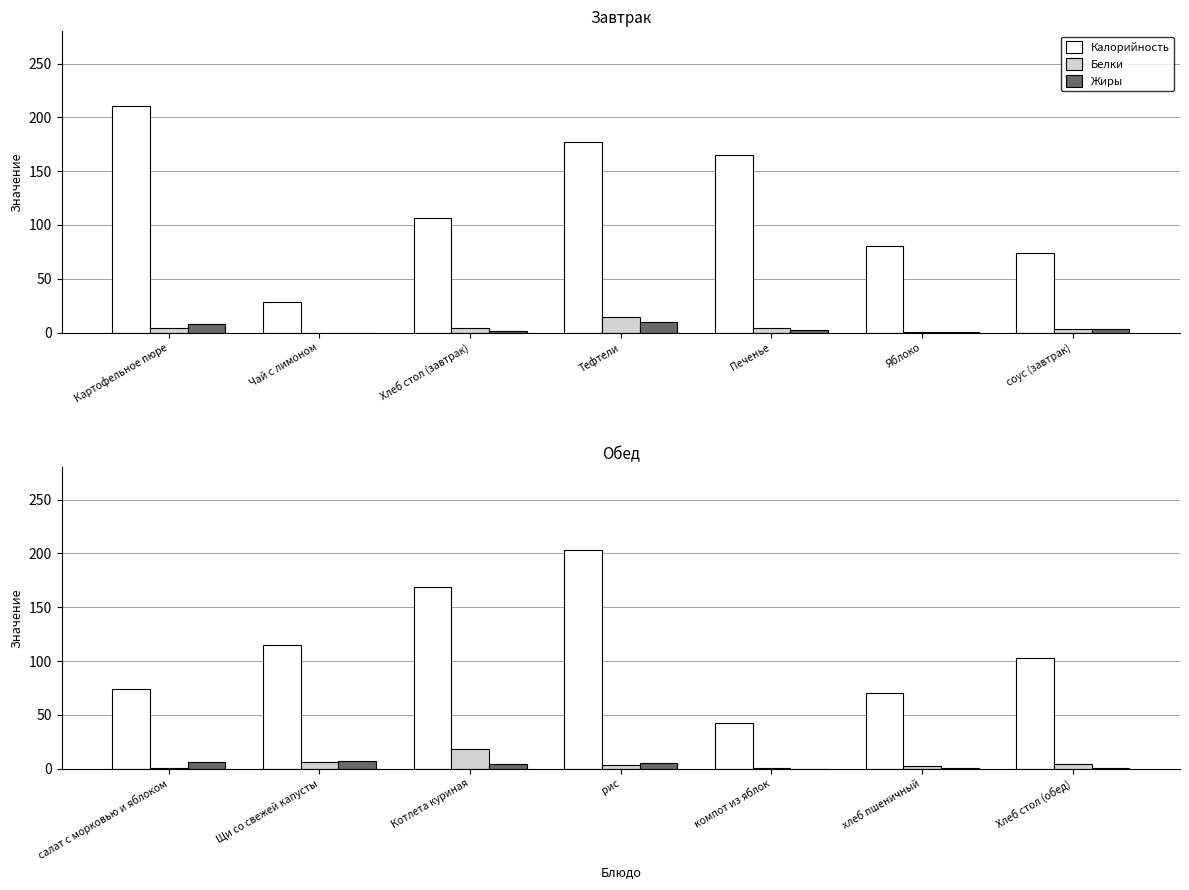

What is the sum of all Калорийность values?

777.3